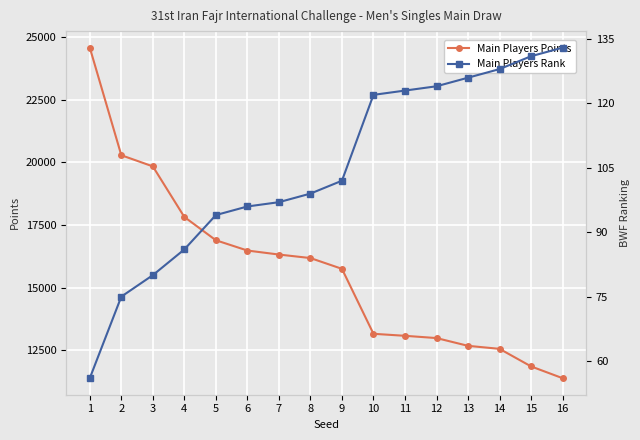

What is the value of the Main Players Points point at the 12th from the left?

12990.0